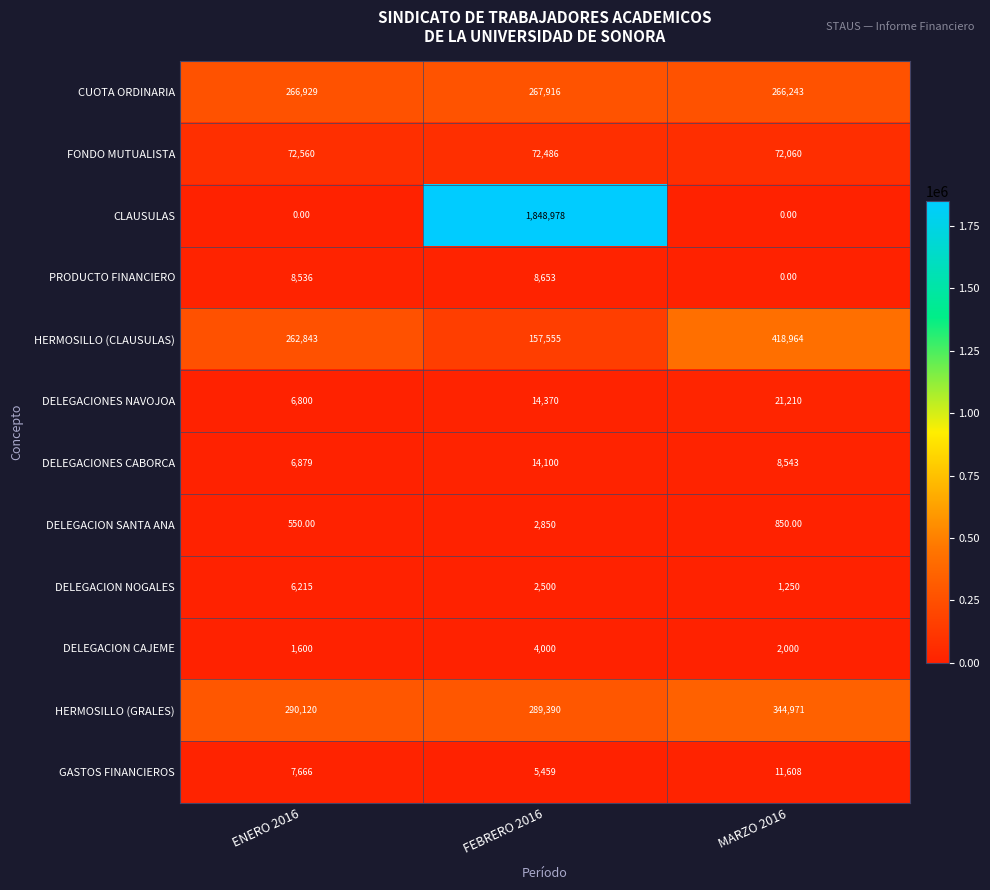

At FEBRERO 2016, list the series in order from smallest to largest.

DELEGACION NOGALES, DELEGACION SANTA ANA, DELEGACION CAJEME, GASTOS FINANCIEROS, PRODUCTO FINANCIERO, DELEGACIONES CABORCA, DELEGACIONES NAVOJOA, FONDO MUTUALISTA, HERMOSILLO (CLAUSULAS), CUOTA ORDINARIA, HERMOSILLO (GRALES), CLAUSULAS